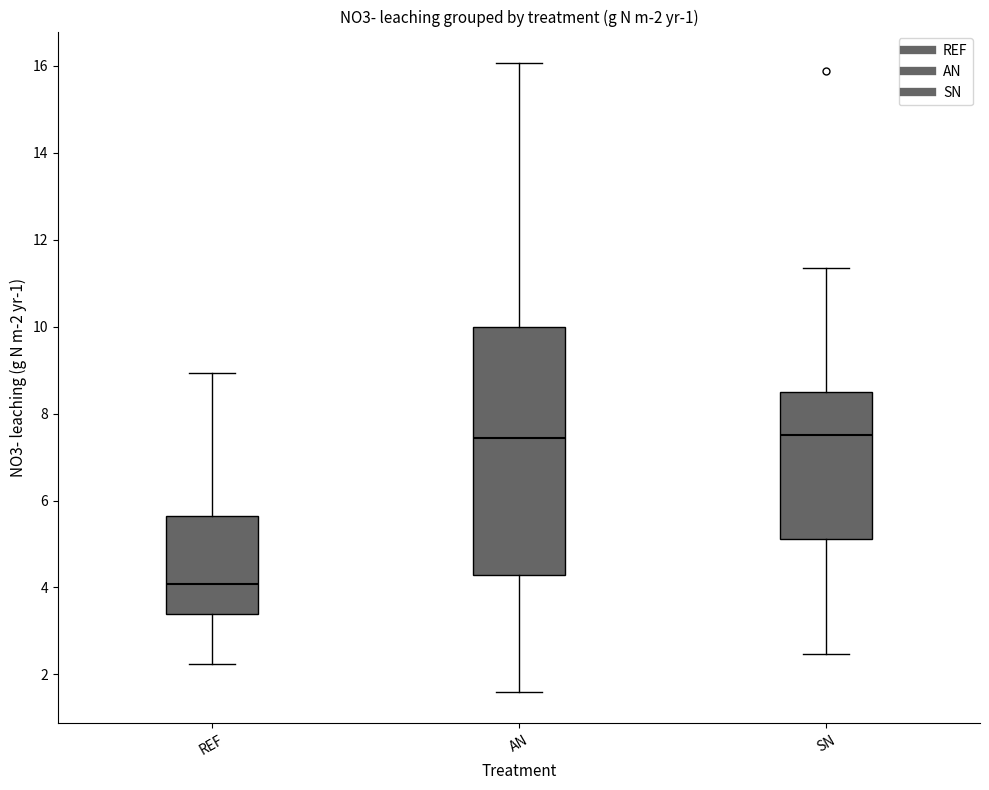

Which box is the tallest, from its lower edge to its upper edge?

AN